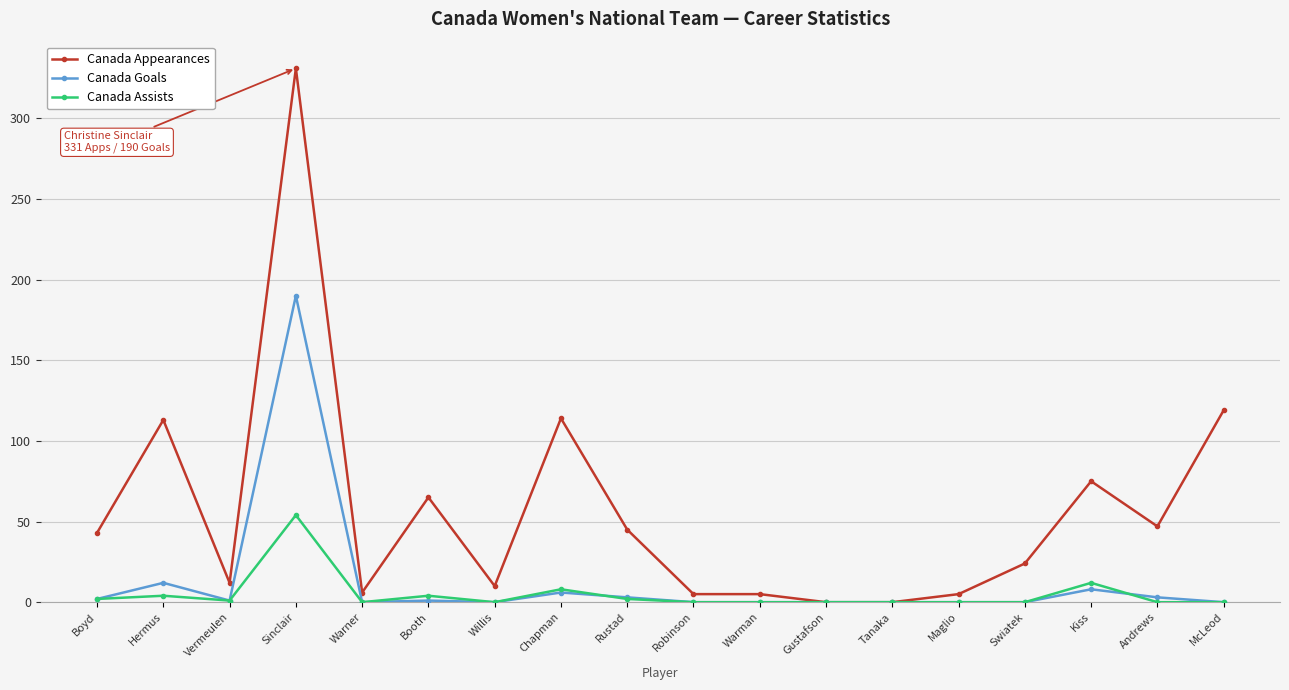

What is the label of the 9th point from the left?

Rustad